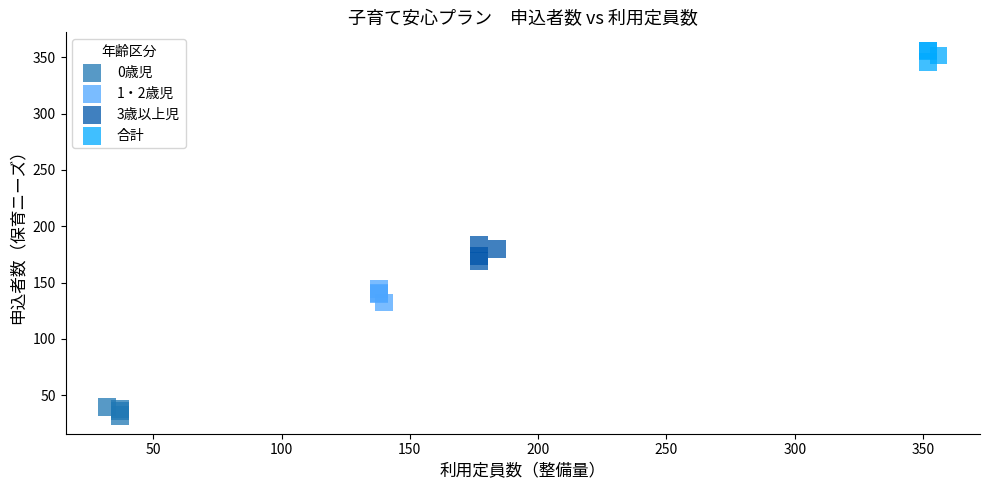

Which series has the largest Y range (max minus min)?

3歳以上児